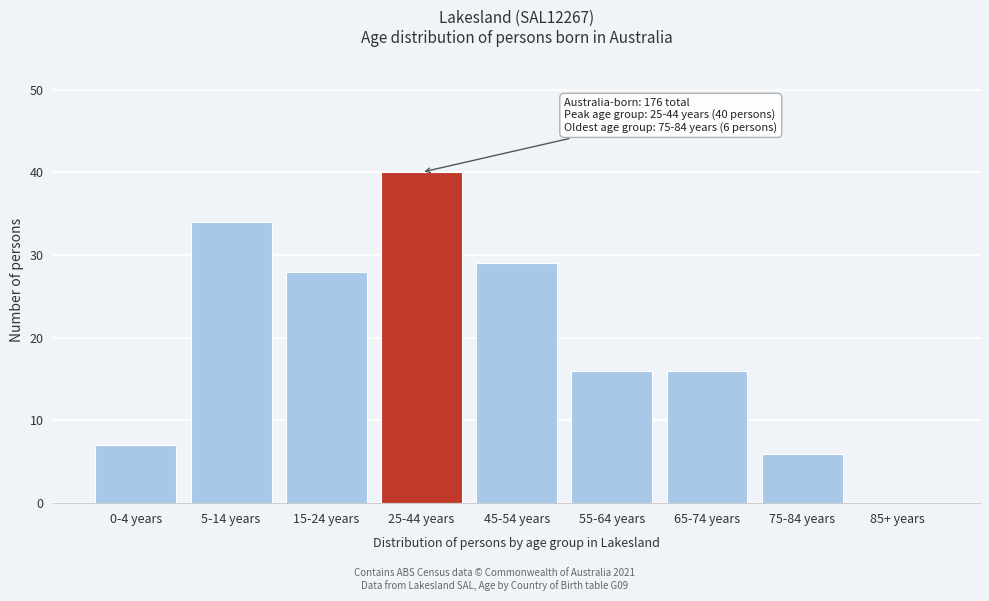

Reading right to left, transcribe all the data shown in this chart.

85+ years=0	75-84 years=6	65-74 years=16	55-64 years=16	45-54 years=29	25-44 years=40	15-24 years=28	5-14 years=34	0-4 years=7